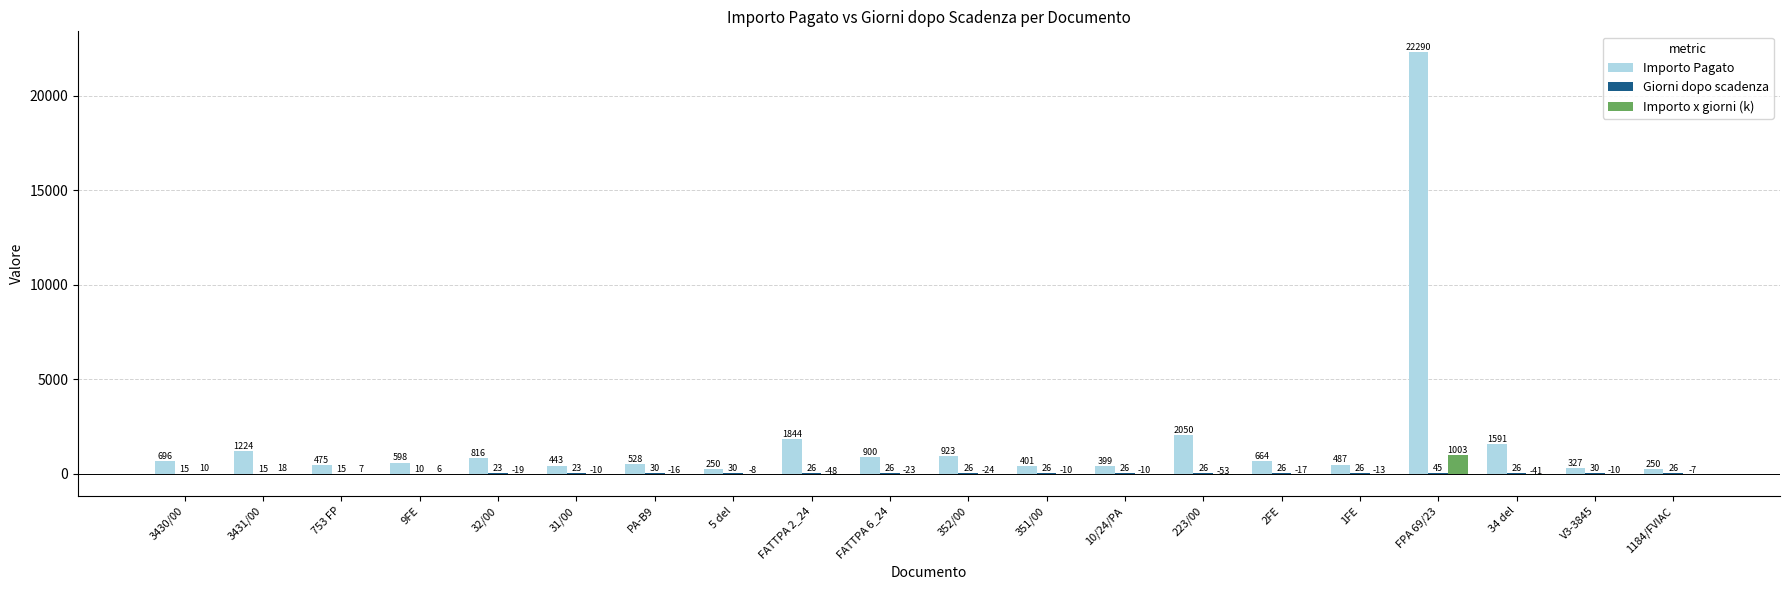

At which label is Importo x giorni (k) closest to 474?

3431/00